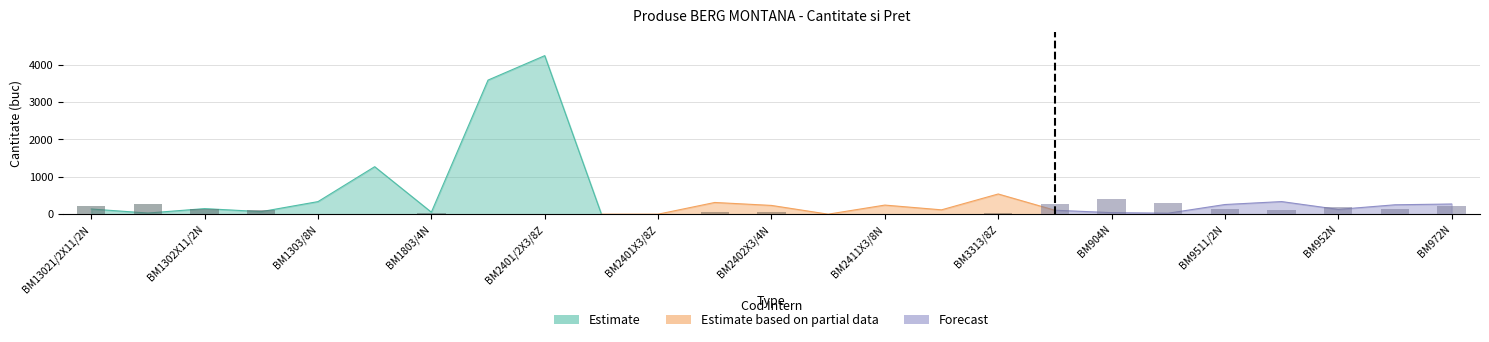

What is the difference between the maximum and second lowest values?

4241